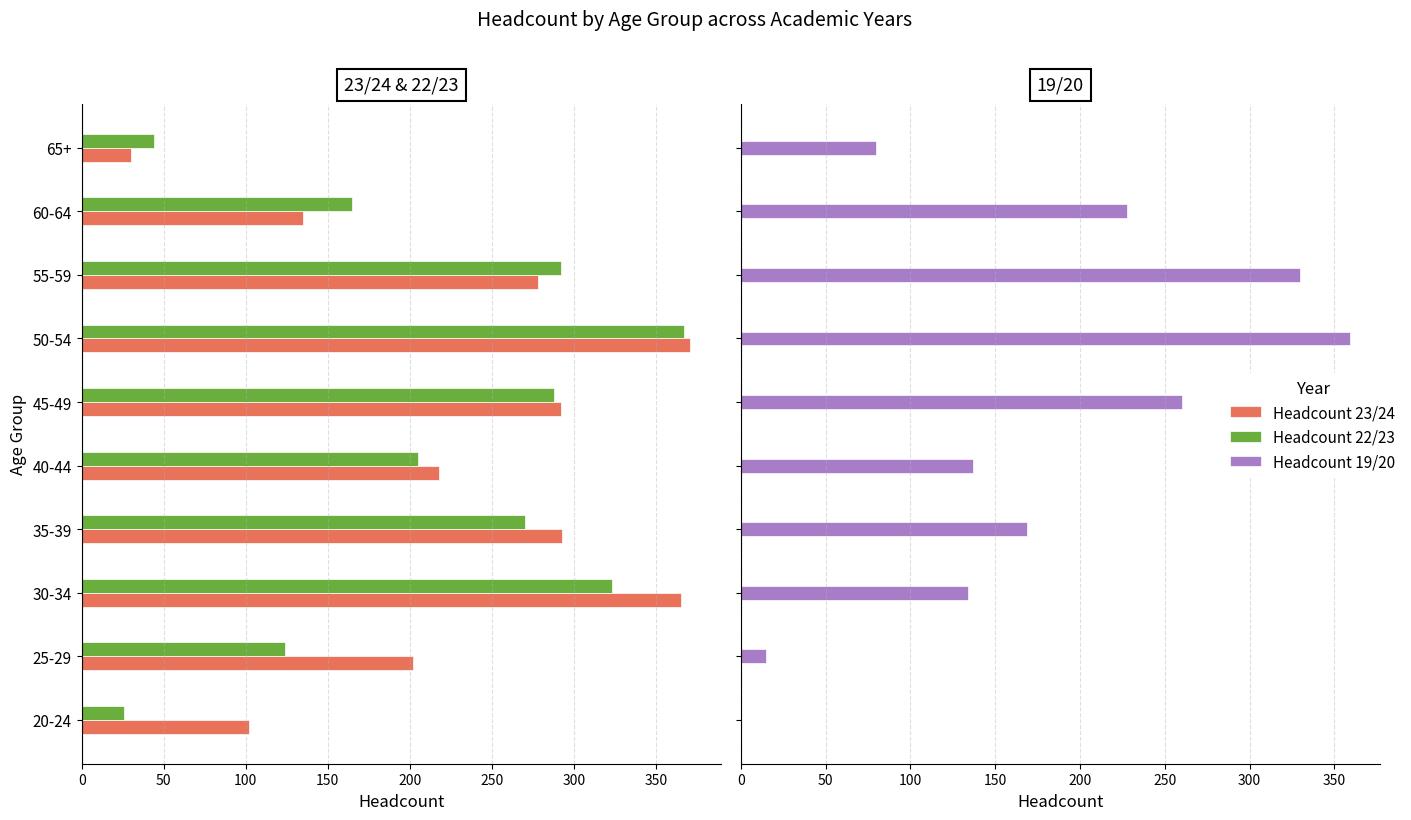

Which series changed the most between 25-29 and 55-59?

Headcount 19/20